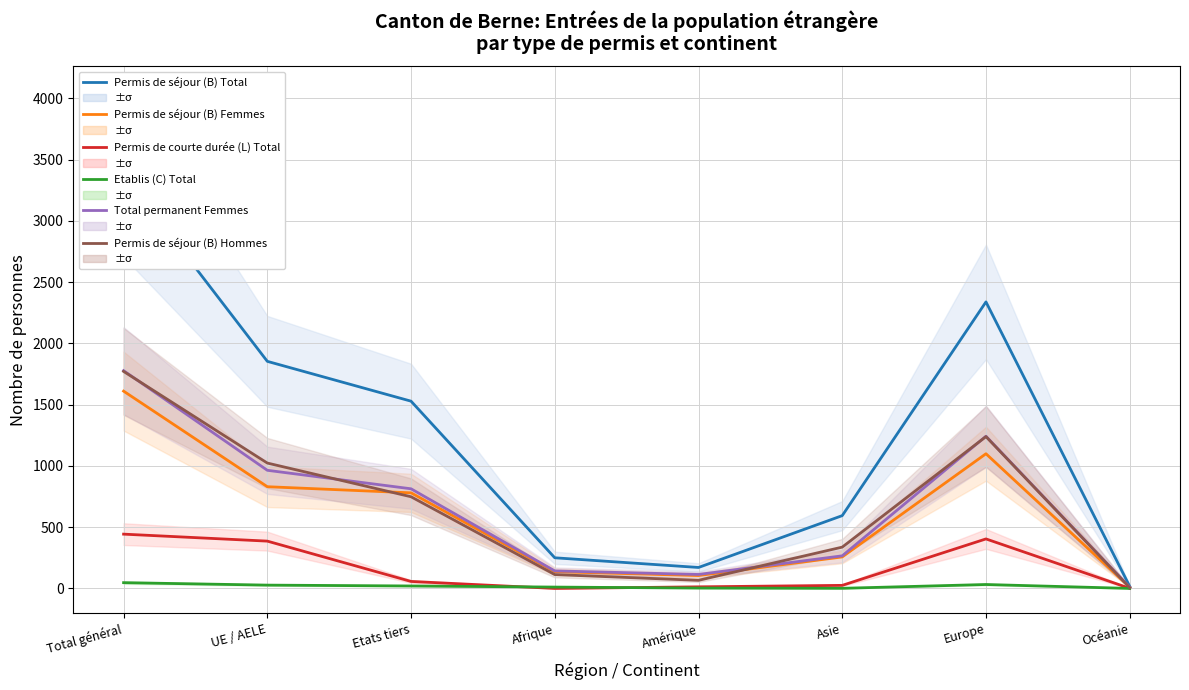

What is the spread (max minus min) of values at Océanie?

17